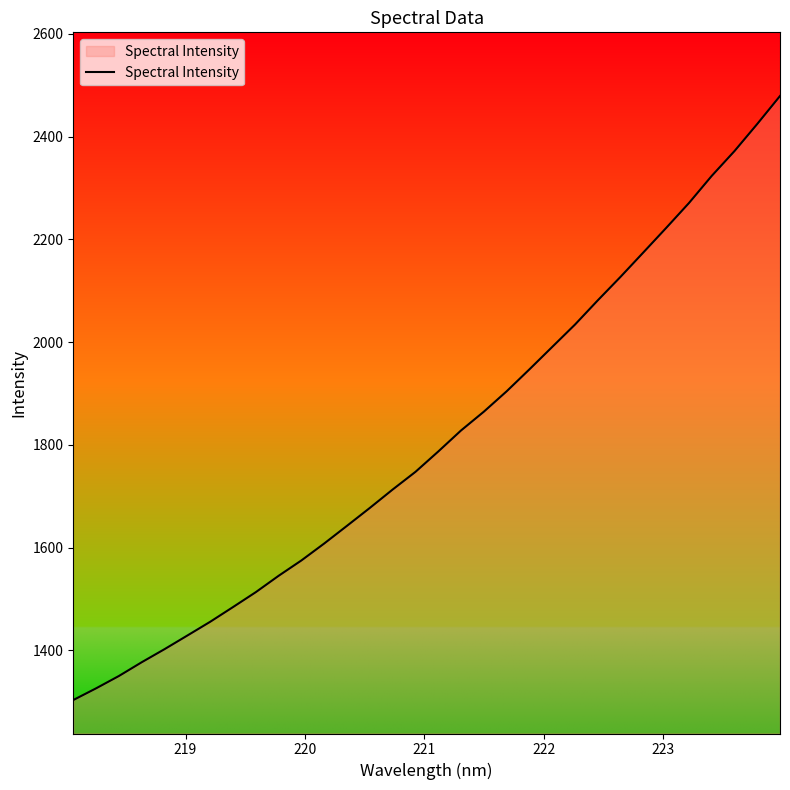

What is the greatest value displayed?

2479.2